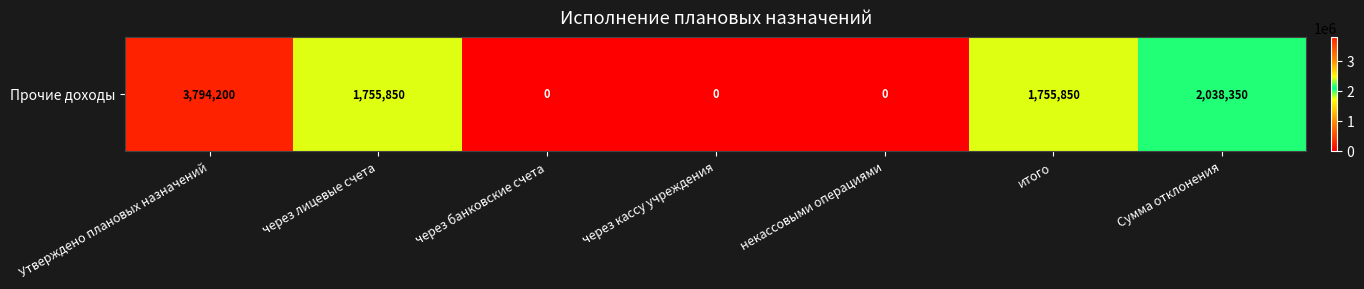

How many values are below 1755850?

3